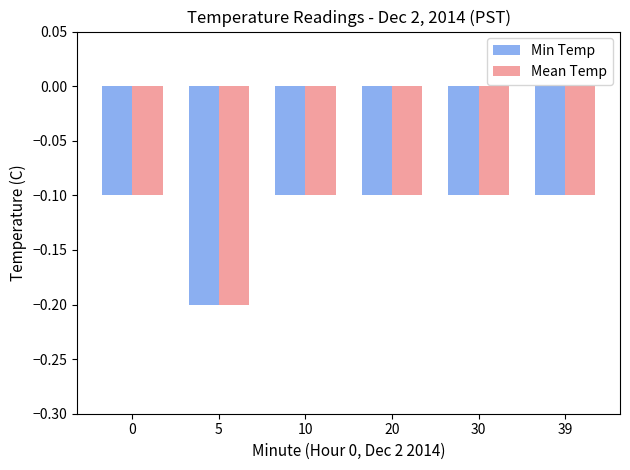

How many bars are there in total?

12